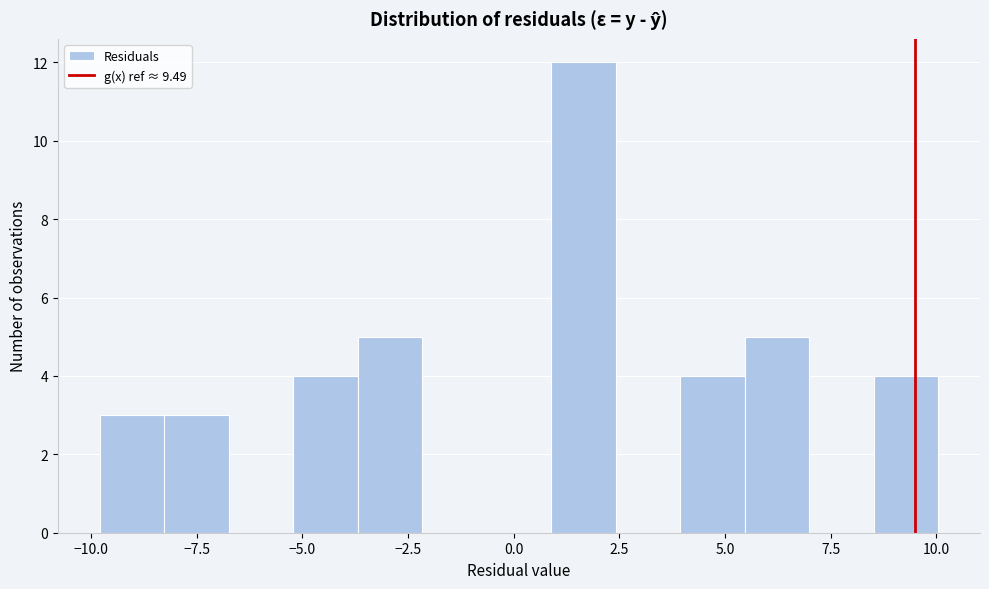

Read against the x-axis, roughly where is the centre of the tallest bar?

1.5